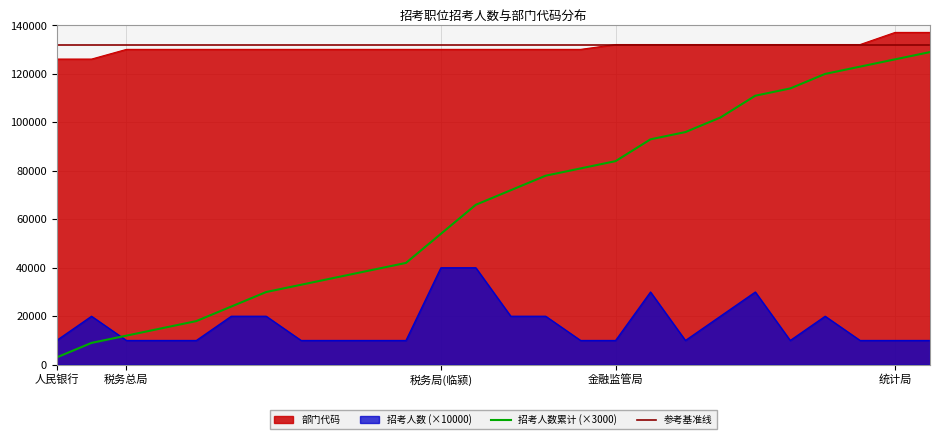

True or false: 招考人数 (×10000) and 部门代码 intersect in this chart.

False